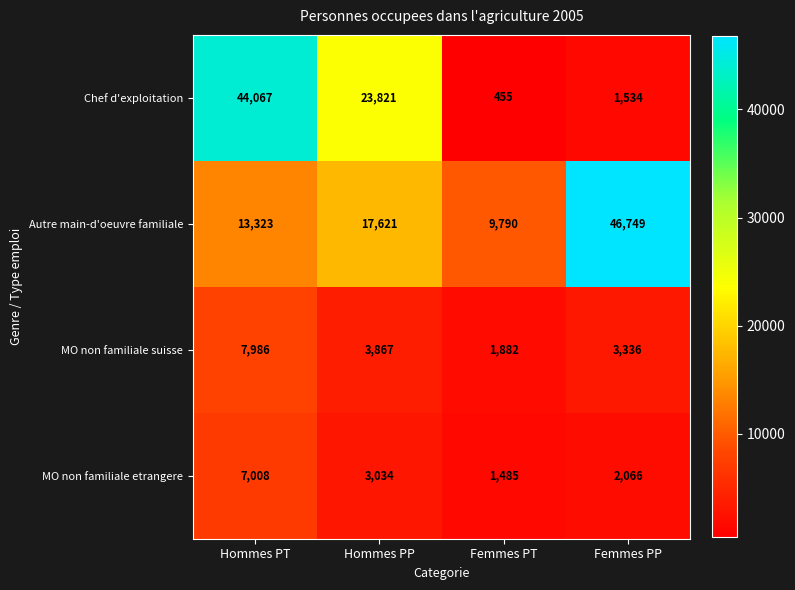

What is the difference between the maximum and second lowest values in the Chef d'exploitation series?

42533